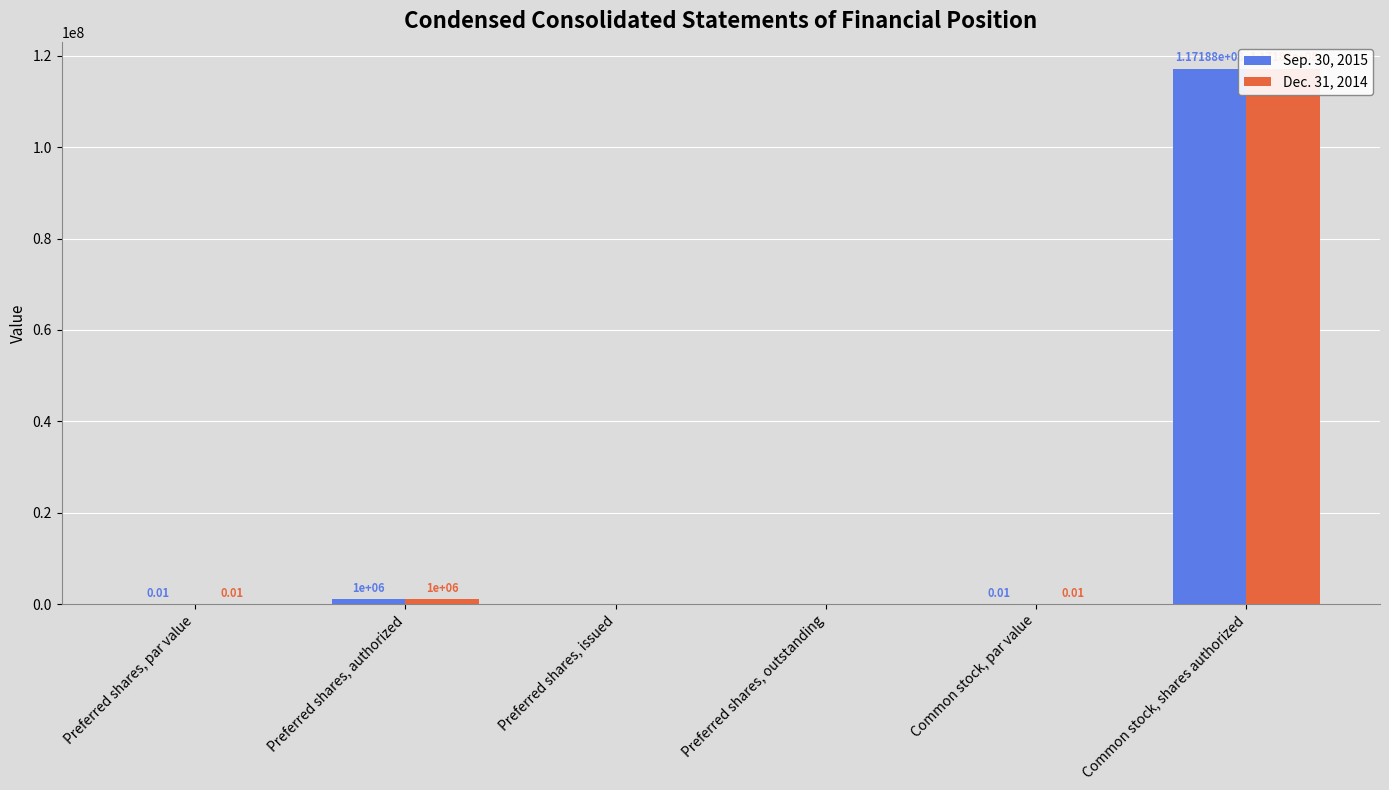

How many bars are there in each group?

2